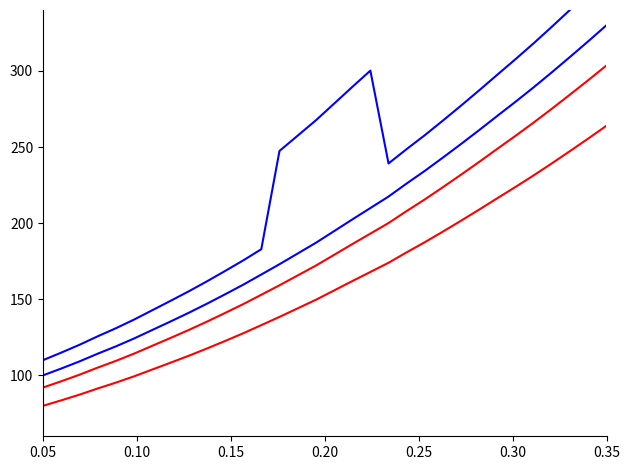

What is the difference between the maximum and minimum values in the blue_1 series?

230.0